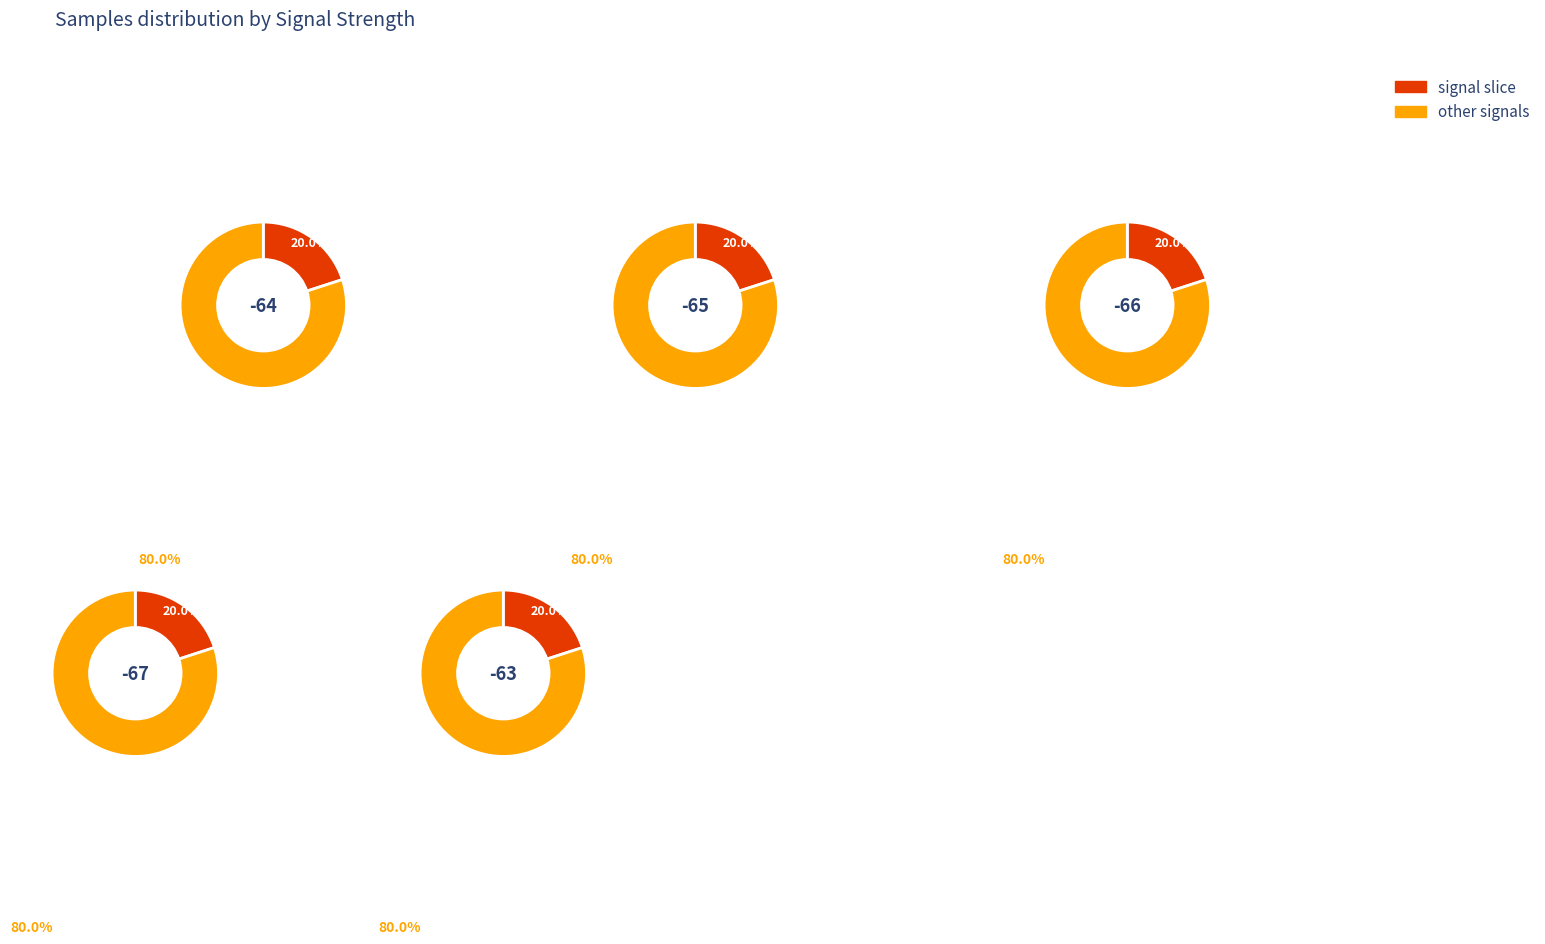

Is it true that 3 is 11% of the pie?

False